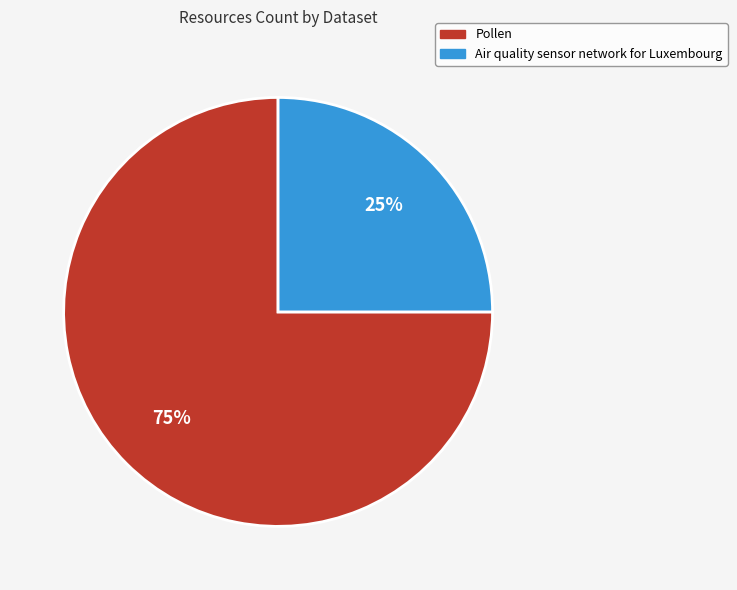

Is it true that Pollen is 85% of the pie?

False